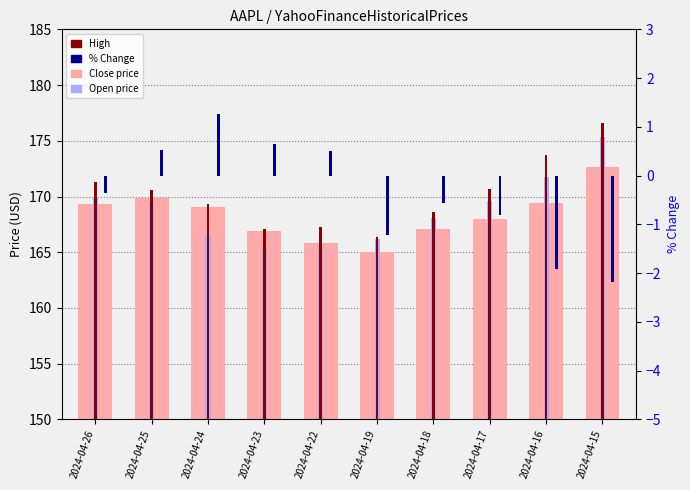

Reading right to left, what are all the values shown in this chart?

Close price: 172.7	169.4	168.0	167.0	165.0	165.8	166.9	169.0	169.9	169.3
Open price: 175.4	171.8	169.6	168.0	166.2	165.5	165.3	166.5	169.5	169.9
High: 176.6	173.8	170.7	168.6	166.4	167.3	167.1	169.3	170.6	171.3
% Change: -2.2	-1.9	-0.8	-0.6	-1.2	0.5	0.6	1.3	0.5	-0.3